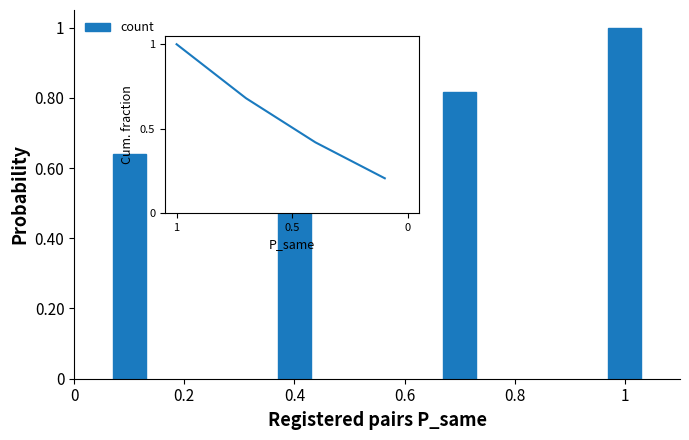

What is the difference between the maximum and minimum values?

0.4